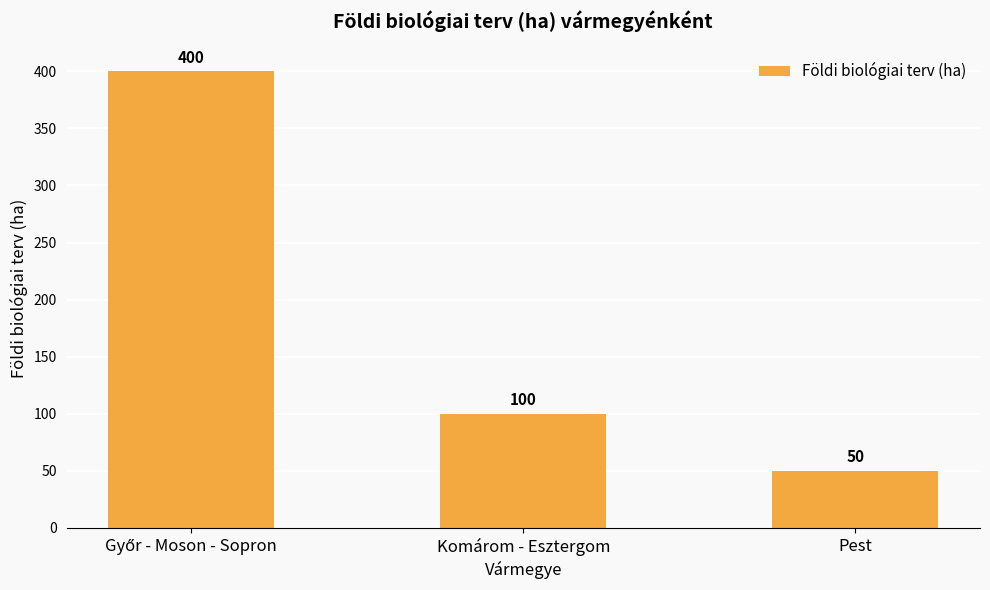

What is the difference between the values at Komárom - Esztergom and Pest?

50